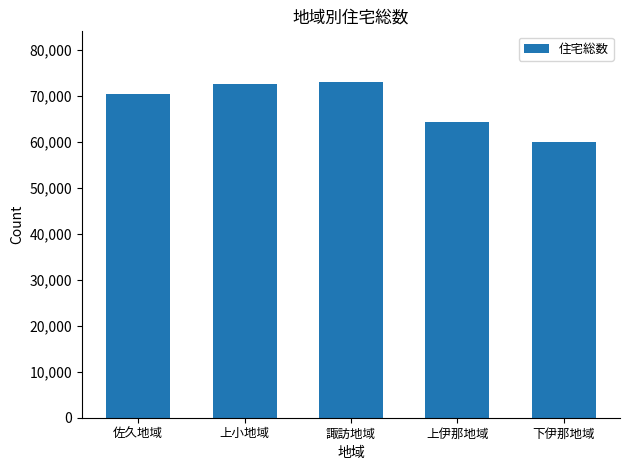

The value at 上小地域 is 37968. True or false?

False